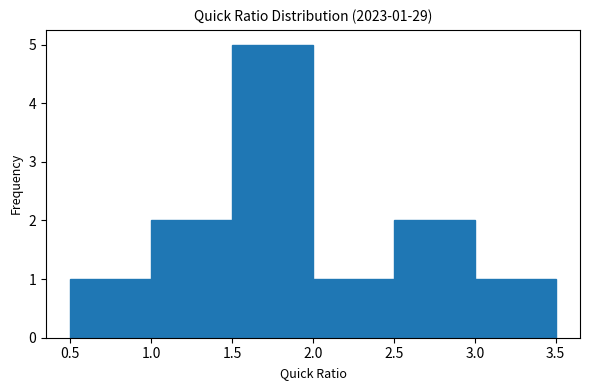

Over which range of the x-axis is the bar tallest?

1.5 to 2.0